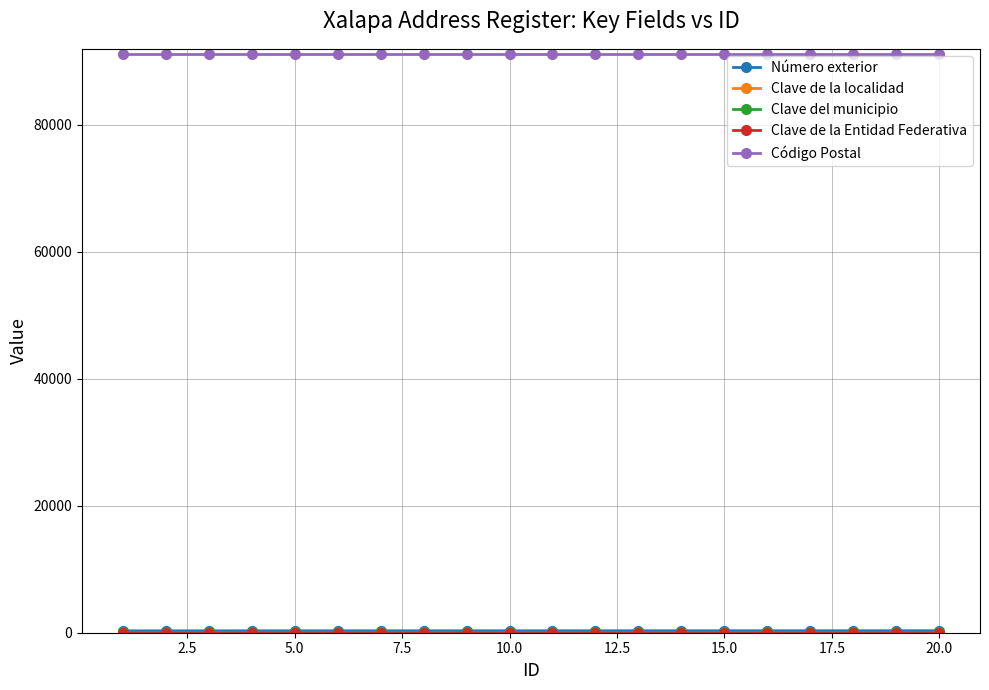

At how many categories does at least one series exceed 47565?

20